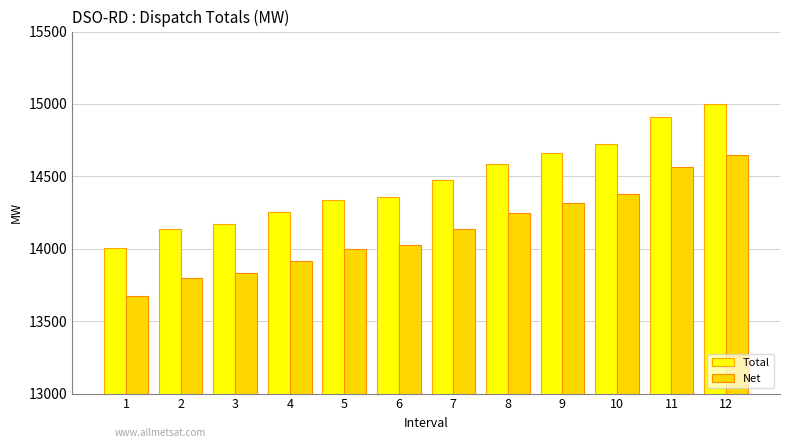

At which category is the sum across all series the highest?

12